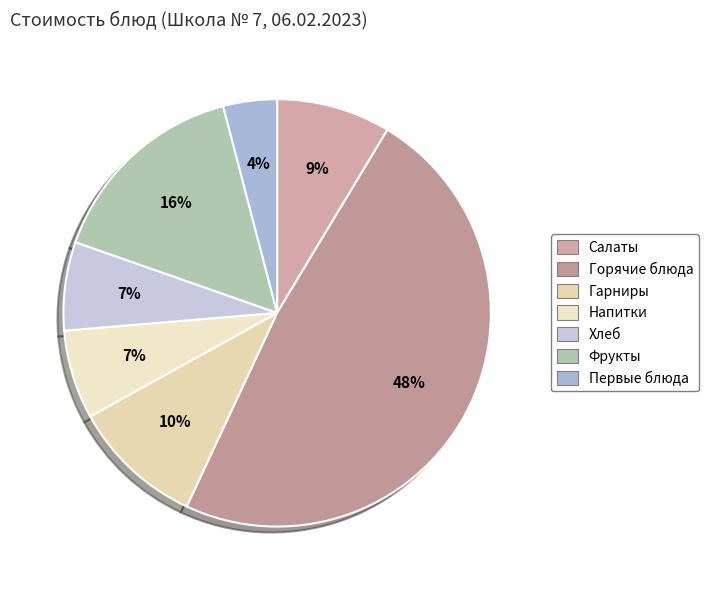

How many segments does this pie chart have?

7